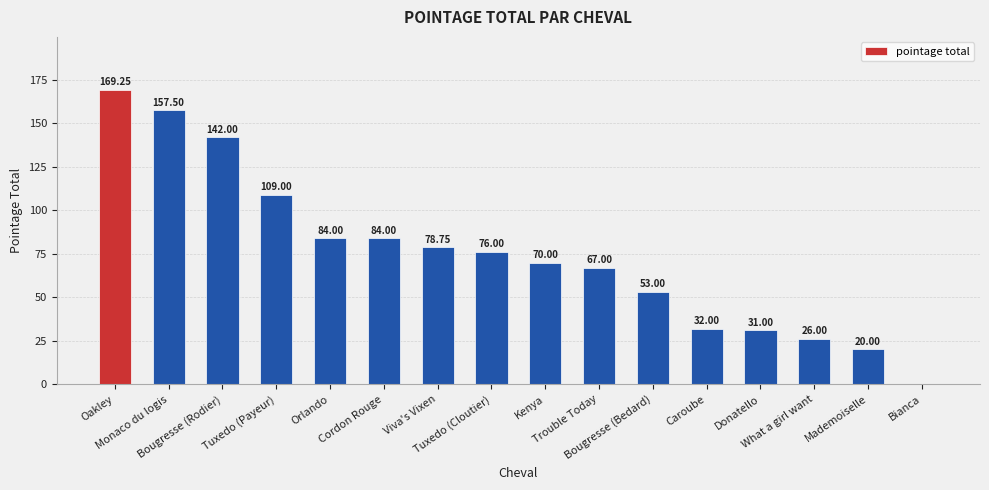

The chart shows a value of 78.8 at Viva's Vixen. True or false?

True